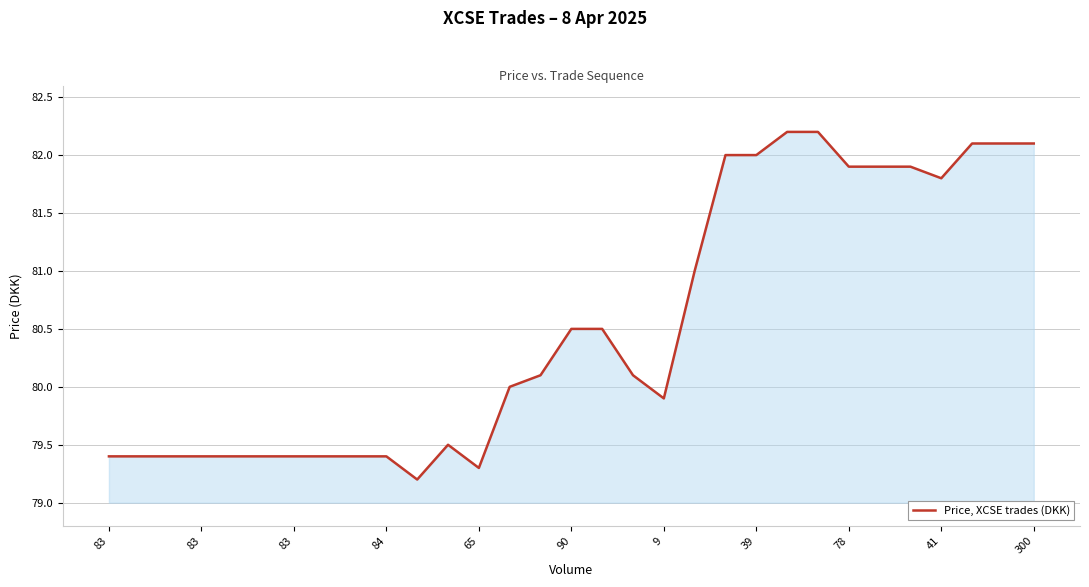

What is the maximum value shown in the chart?

82.2